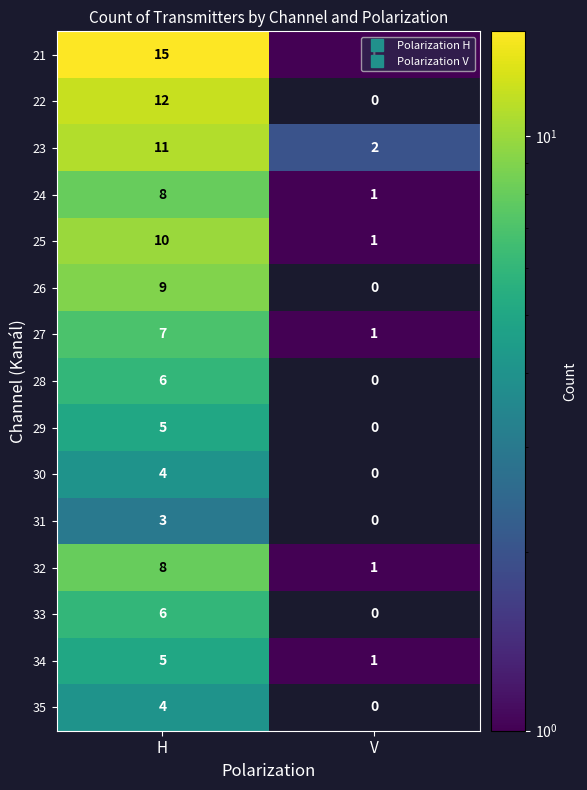

At which category does the chart reach its minimum across all series?

V